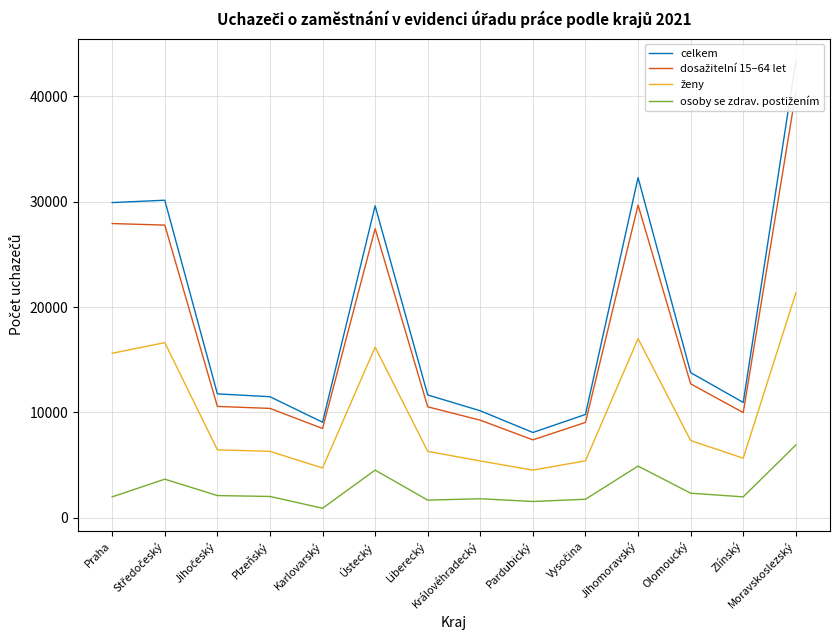

Reading right to left, list all the values displayed in this chart.

celkem: 43370	10951	13778	32304	9809	8096	10158	11659	29616	9070	11493	11764	30148	29926
dosažitelní 15–64 let: 40394	9985	12715	29692	9054	7397	9263	10533	27449	8477	10382	10573	27787	27934
ženy: 21331	5657	7329	17008	5409	4524	5394	6304	16199	4727	6305	6452	16628	15619
osoby se zdrav. postižením: 6907	1986	2334	4906	1758	1546	1806	1675	4526	905	2023	2107	3664	1986